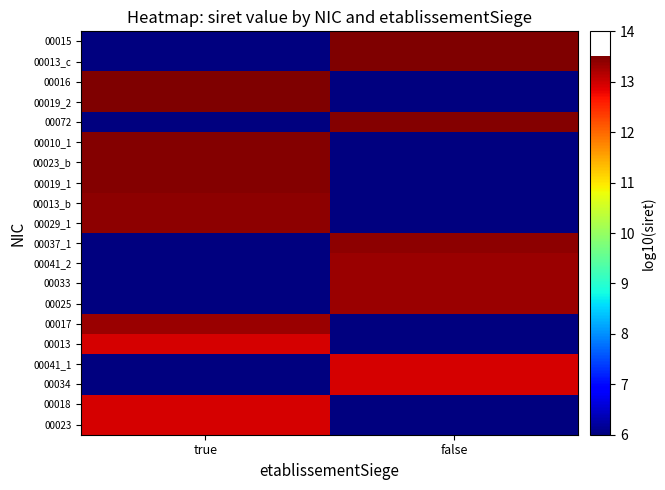

At which category does the chart reach its minimum across all series?

false